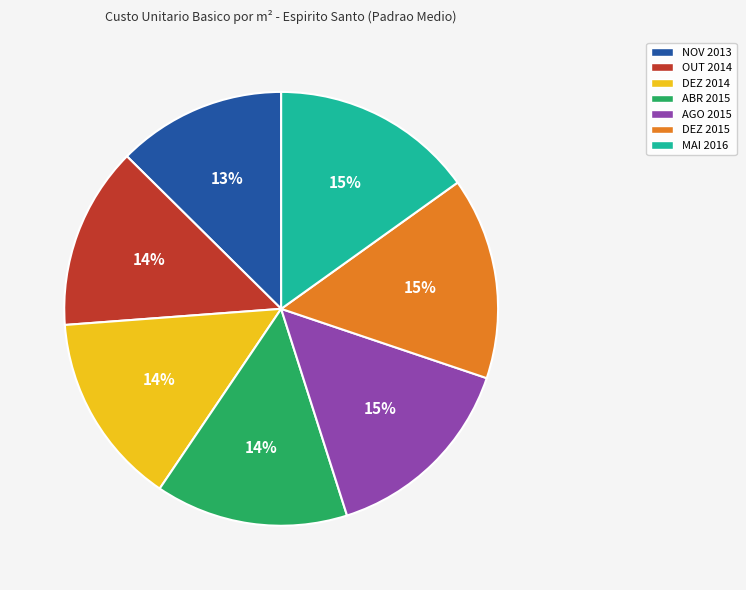

How many slices are in this pie chart?

7